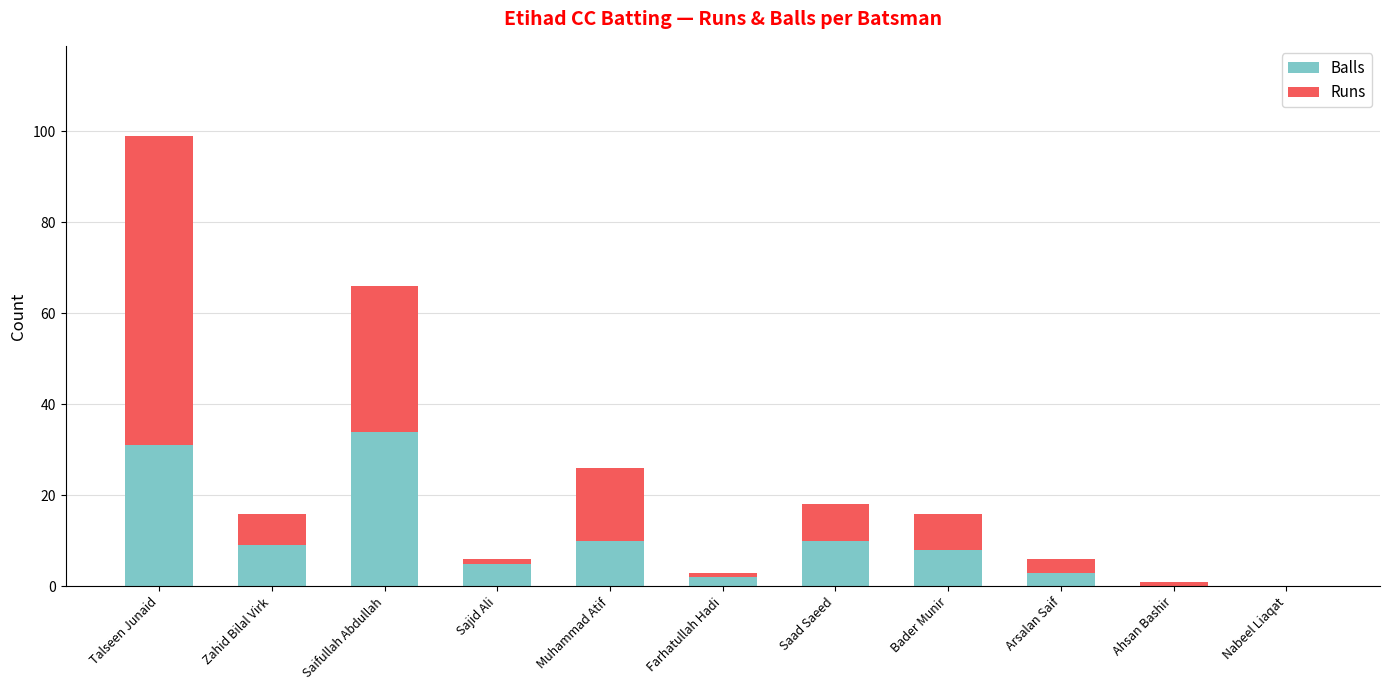

True or false: Balls has a value of -21 at Ahsan Bashir.

False